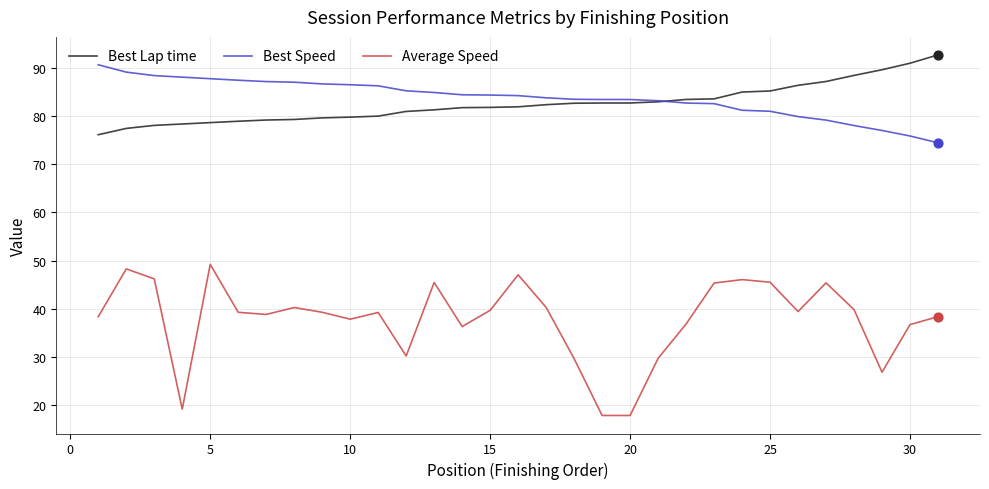

What are all the series names shown in the legend?

Best Lap time, Best Speed, Average Speed